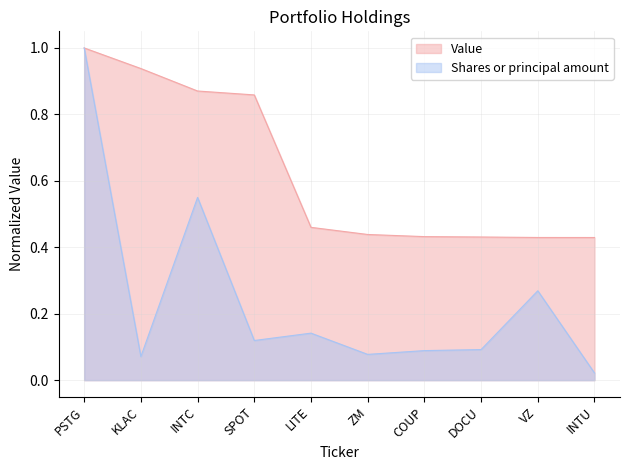

Reading left to right, extract all data points from this chart.

Value: PSTG=1.0	KLAC=0.9	INTC=0.9	SPOT=0.9	LITE=0.5	ZM=0.4	COUP=0.4	DOCU=0.4	VZ=0.4	INTU=0.4
Shares or principal amount: PSTG=1.0	KLAC=0.1	INTC=0.6	SPOT=0.1	LITE=0.1	ZM=0.1	COUP=0.1	DOCU=0.1	VZ=0.3	INTU=0.0